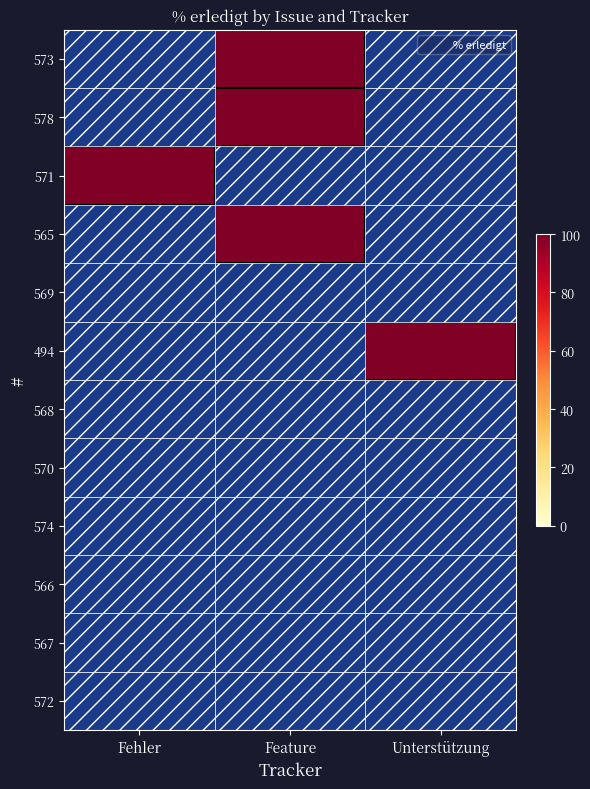

Rank the series by their maximum value, from highest to lowest.

573, 578, 571, 565, 494, 569, 568, 570, 574, 566, 567, 572